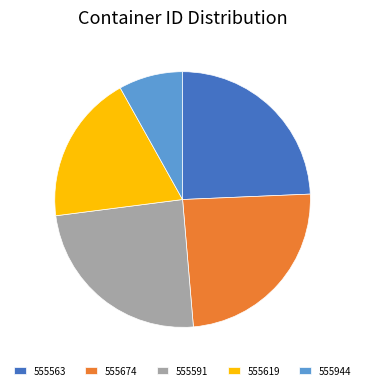

How many slices are in this pie chart?

5